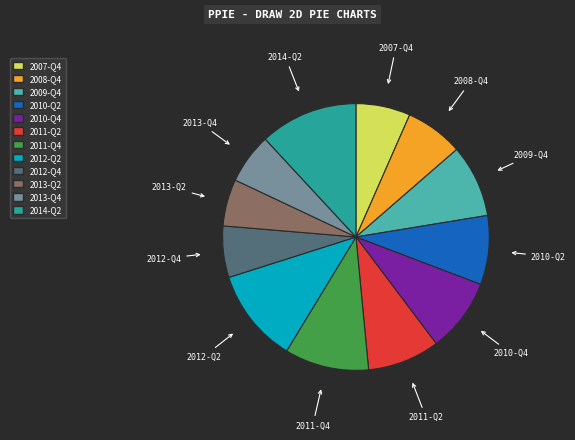

The 2012-Q2 slice represents 18% of the pie. True or false?

False